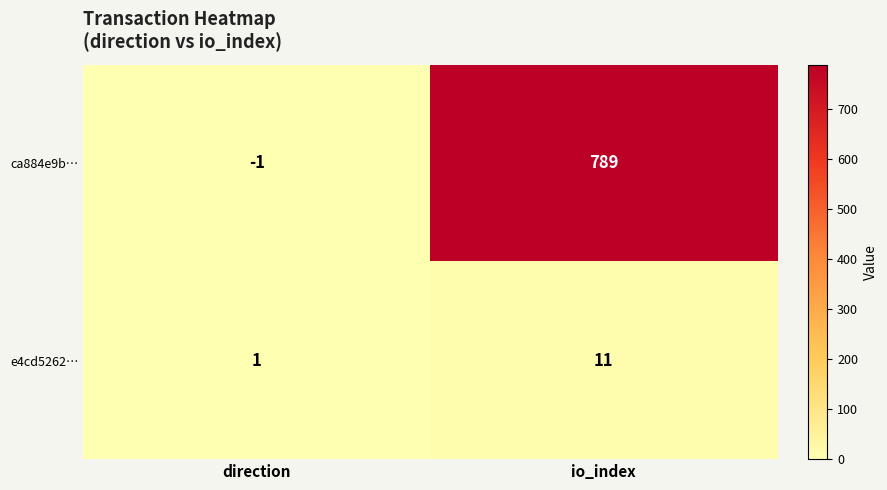

The e4cd5262… series shows 1 at direction. True or false?

True